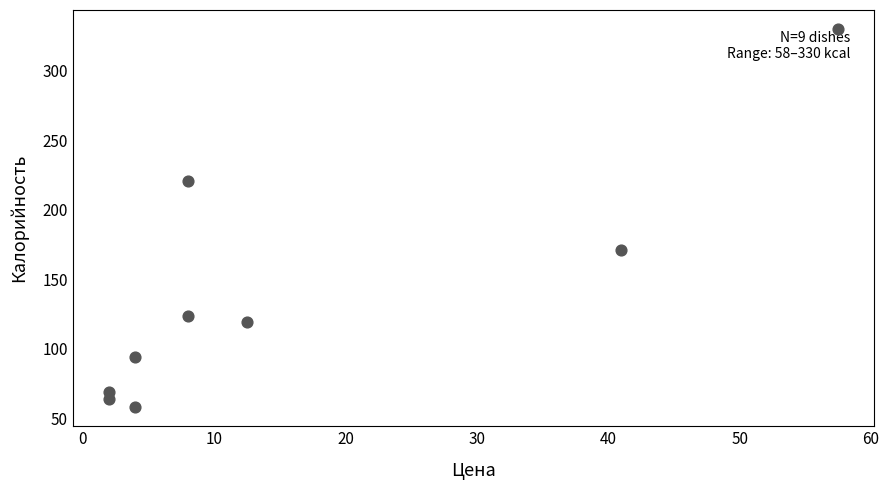

What Y value in the scatter plot is closest to 194?

171